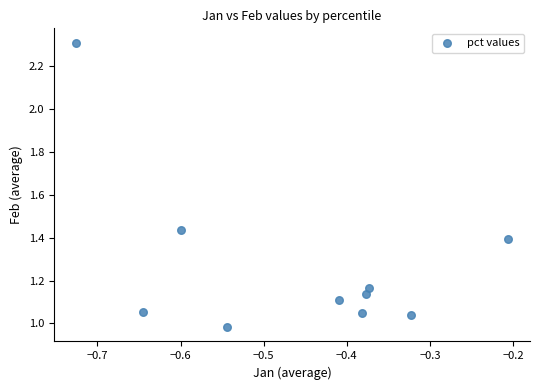

What is the range of Y values (max minus min)?

1.3